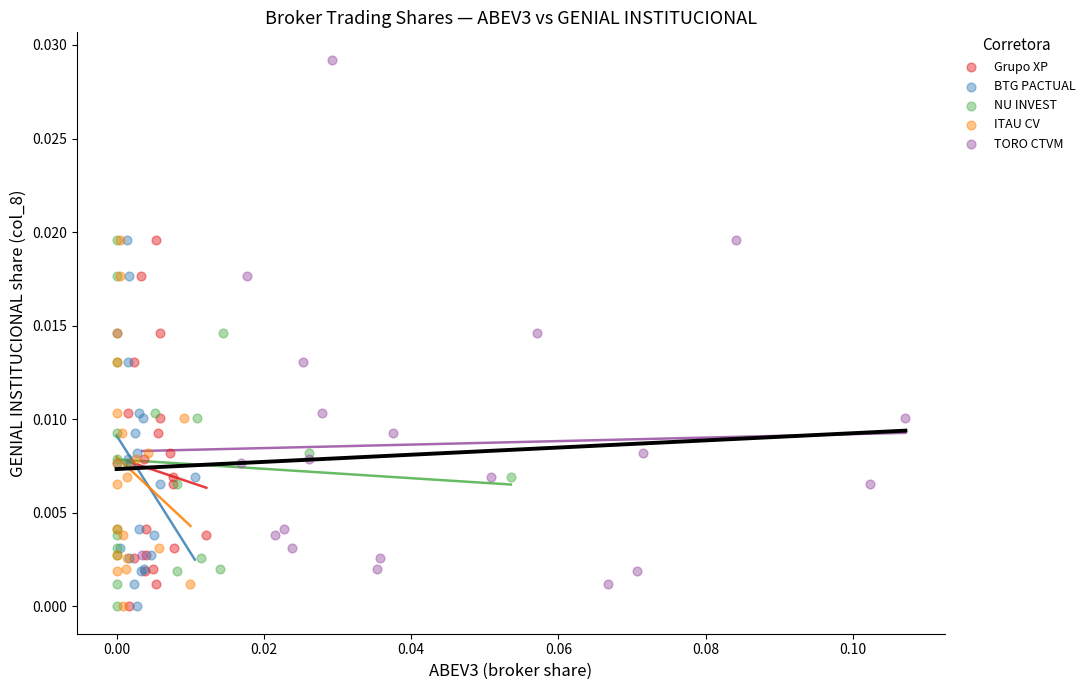

Which series reaches the maximum Y coordinate?

TORO CTVM